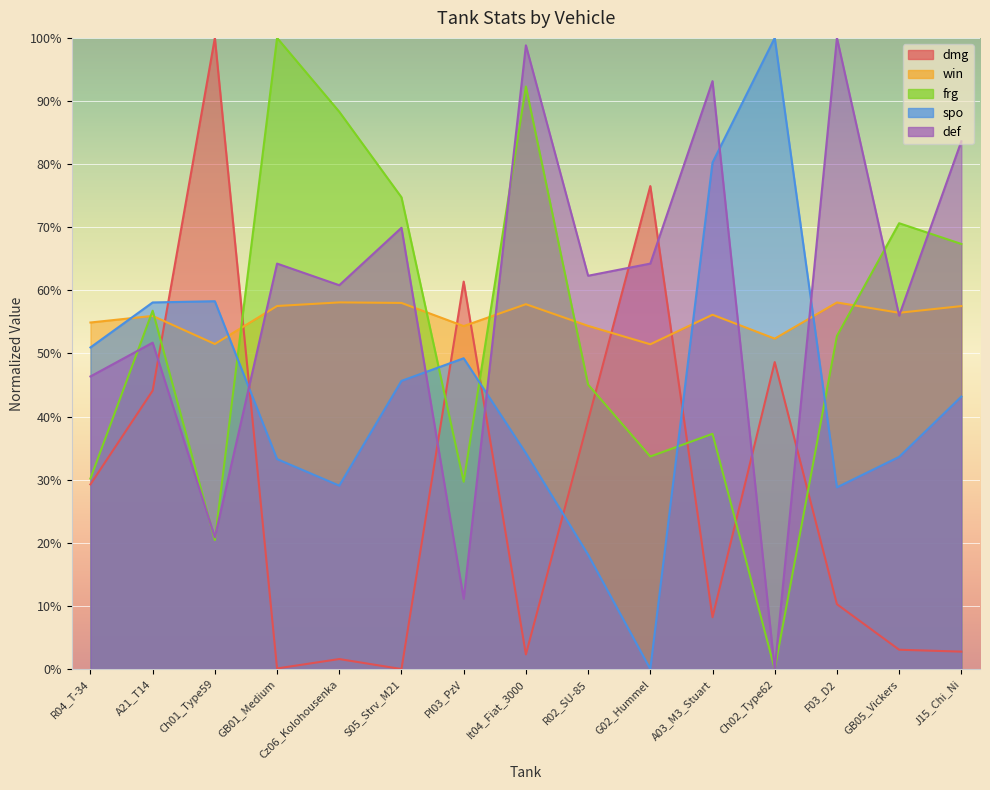

What is the difference between the highest and lowest values at A21_T14?

14.0